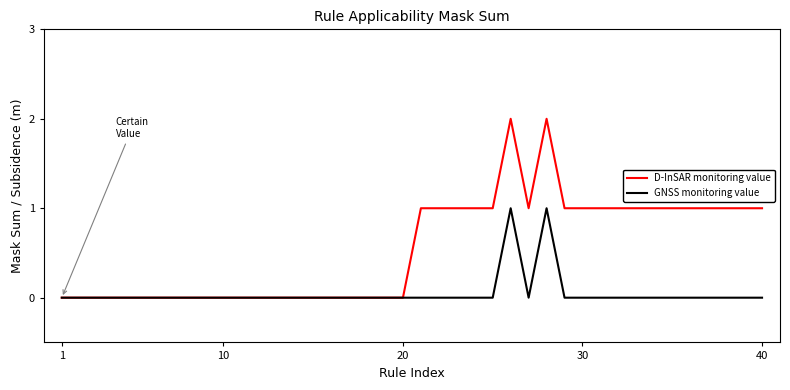

Which series has the widest spread of values?

D-InSAR monitoring value